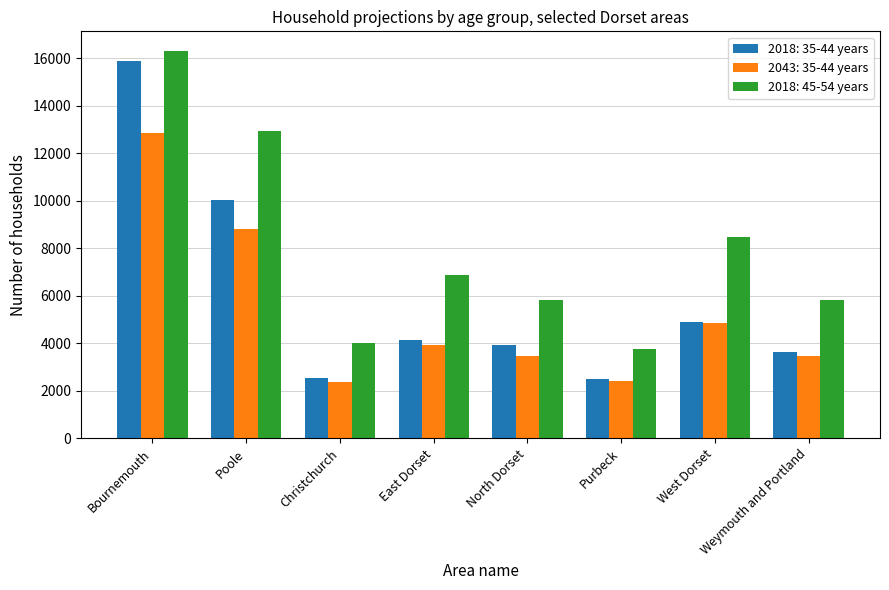

What is the approximate value of 2018: 45-54 years at East Dorset?

6869